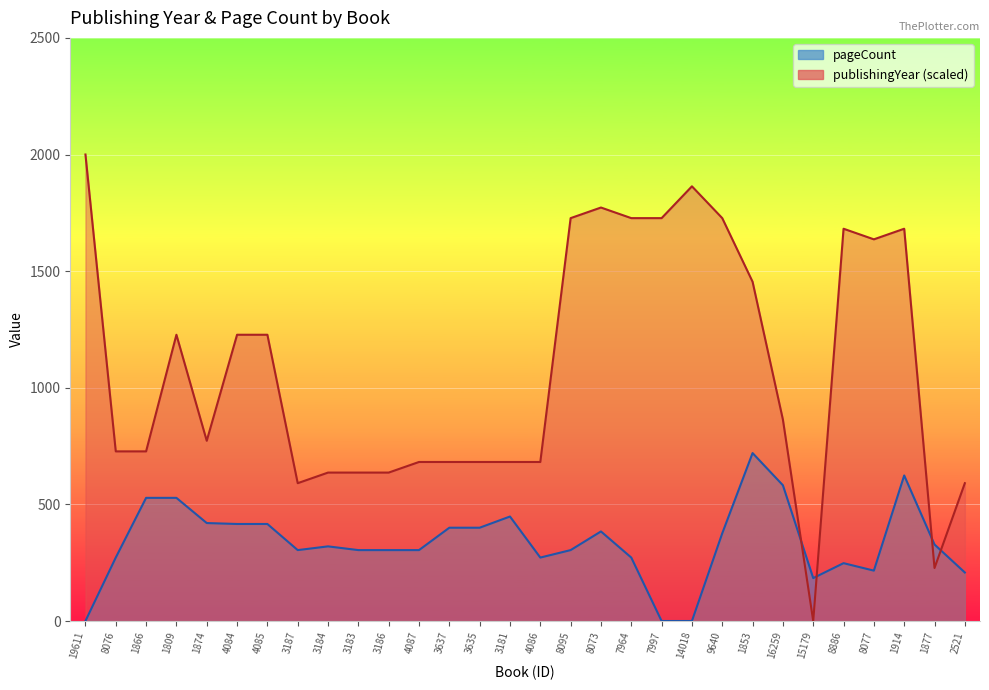

Which series ends up on top after the final intersection of pageCount (line) and publishingYear (scaled line)?

publishingYear (scaled line)